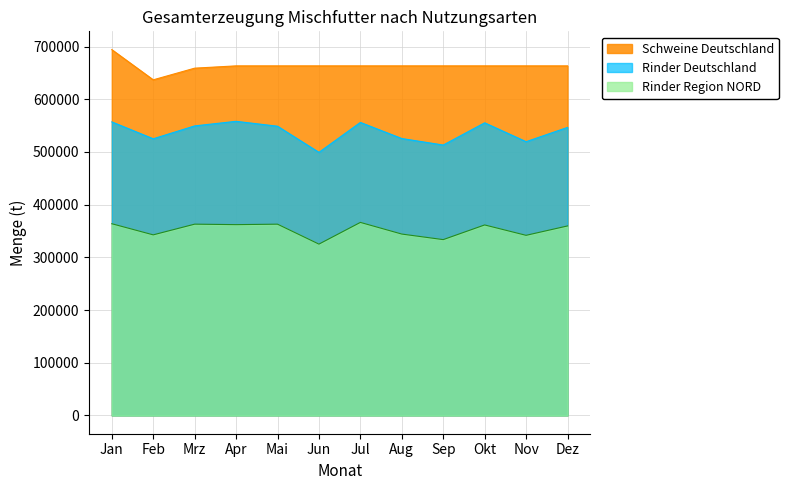

In Rinder Region NORD KJ2024, how many points are lower than both neighbors (excluding endpoints)?

5